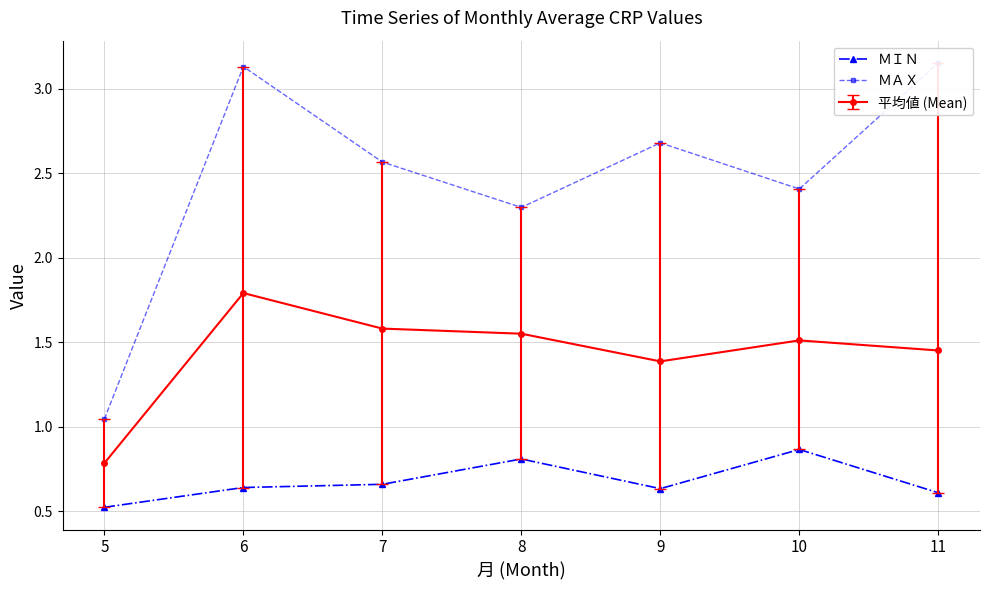

True or false: ＭＡＸ and ＭＩＮ intersect in this chart.

False